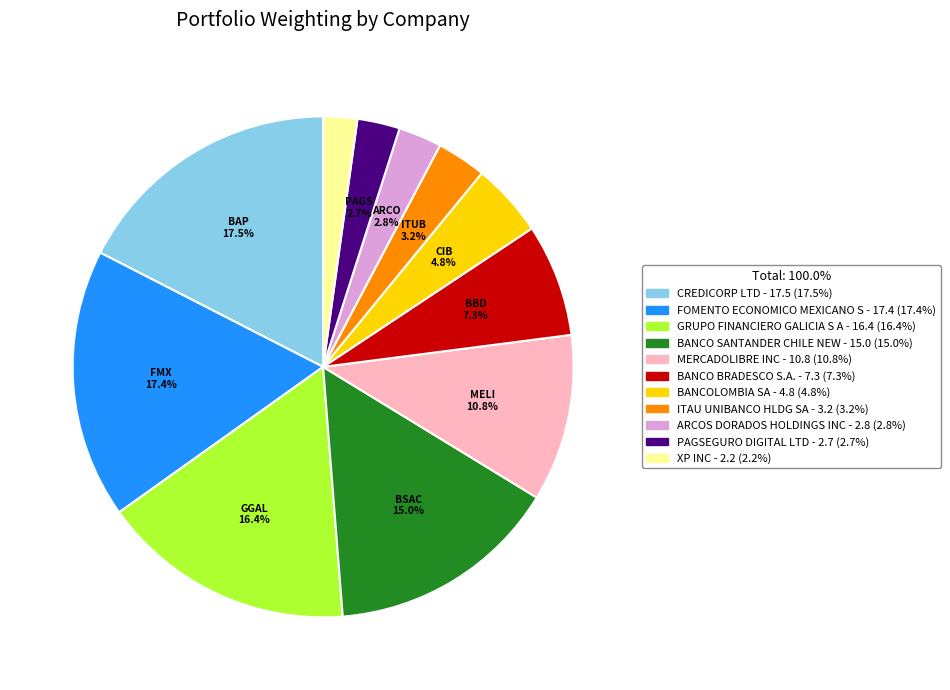

What percentage is NOT represented by BANCOLOMBIA SA?

95.2%